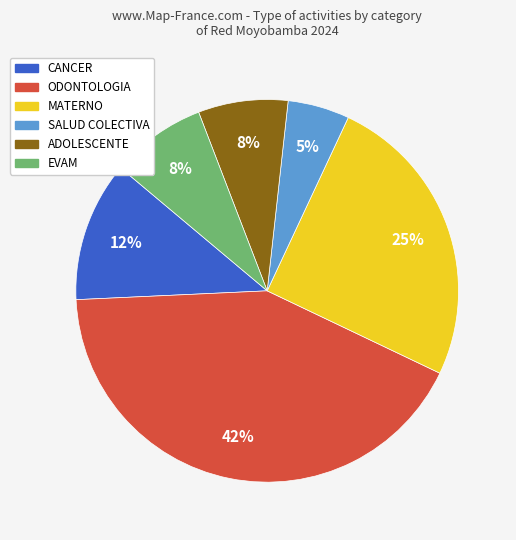

Approximately how many times larger is the value at ODONTOLOGIA compared to EVAM?

5.2